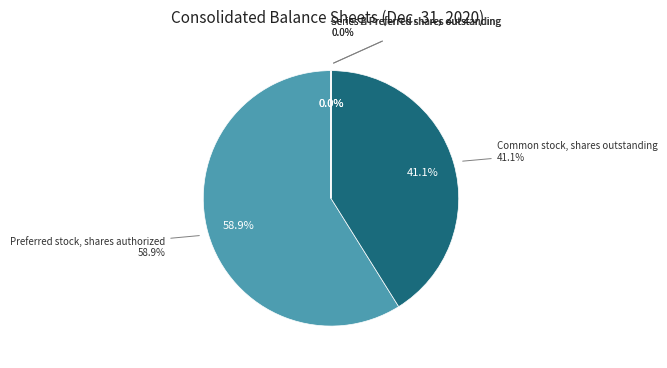

Does Preferred stock, shares authorized represent more than half of the total?

Yes